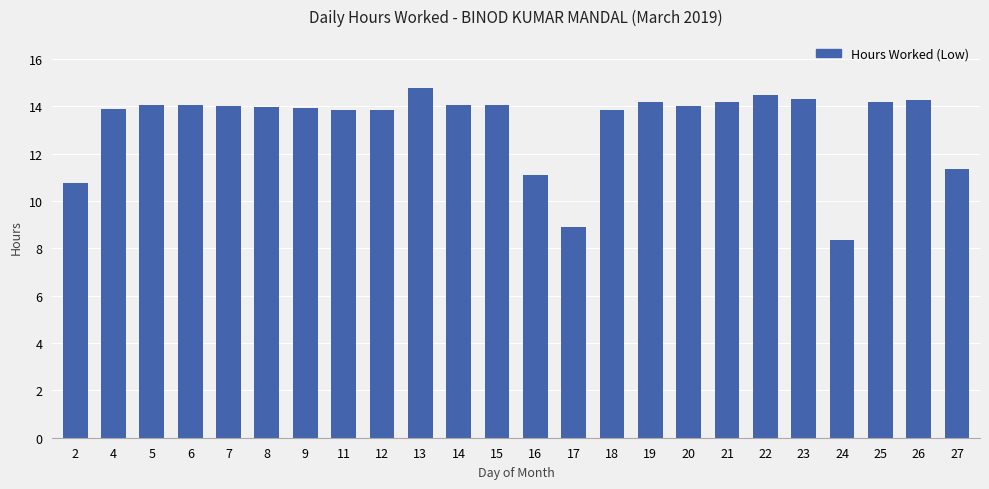

What is the approximate value at 18?

13.9